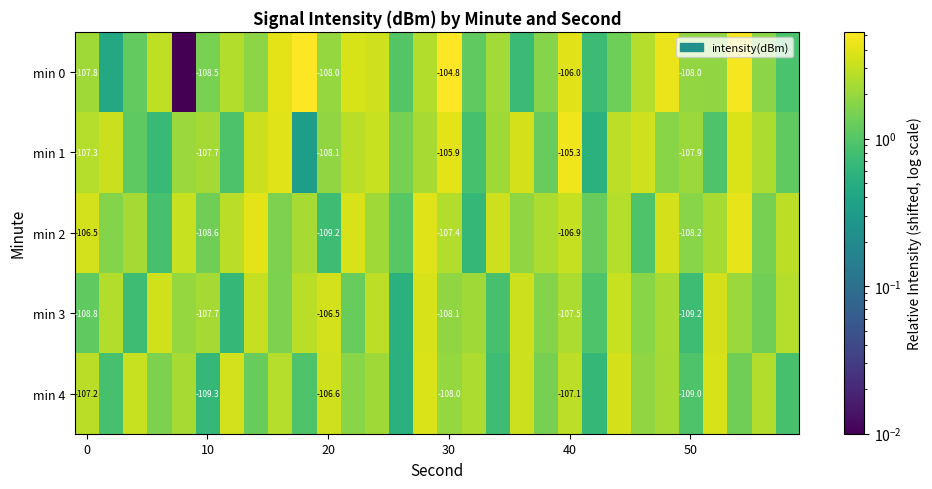

List the series in order of their peak value, highest first.

min 0, min 1, min 2, min 4, min 3